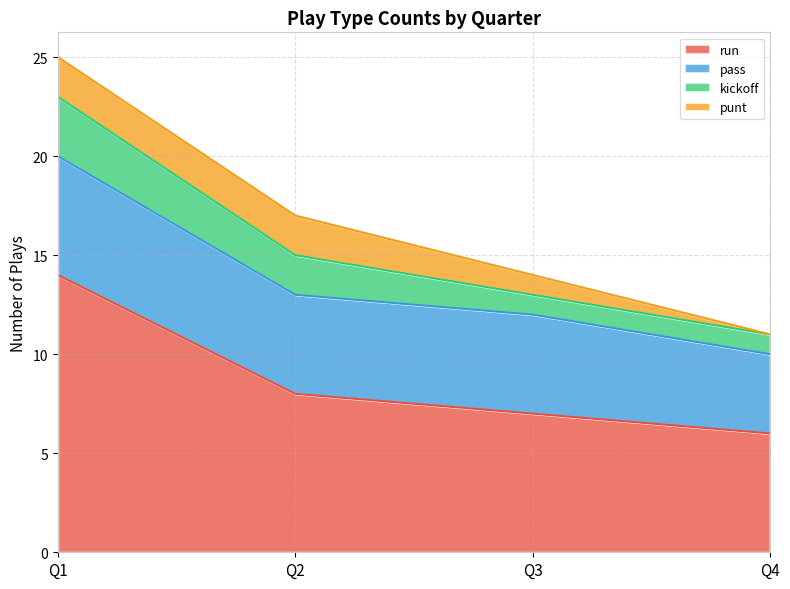

Reading right to left, extract all data points from this chart.

run: Q4=6	Q3=7	Q2=8	Q1=14
pass: Q4=4	Q3=5	Q2=5	Q1=6
kickoff: Q4=1	Q3=1	Q2=2	Q1=3
punt: Q4=0	Q3=1	Q2=2	Q1=2